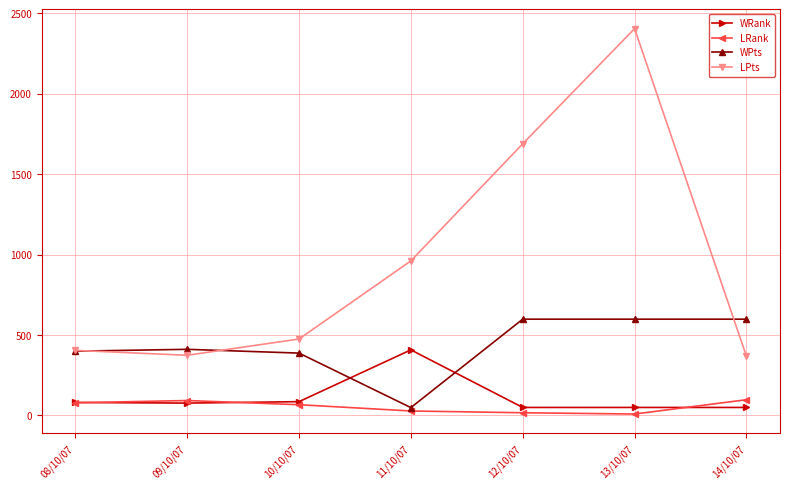

List the series in order of their peak value, highest first.

LPts, WPts, WRank, LRank